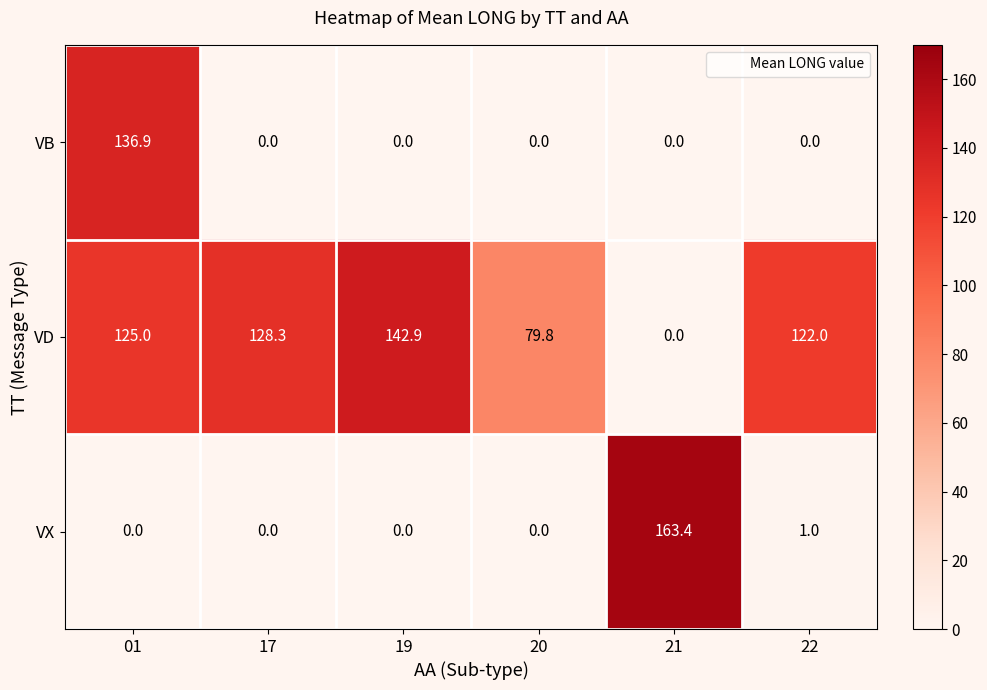

The VX series shows 163.4 at 21. True or false?

True